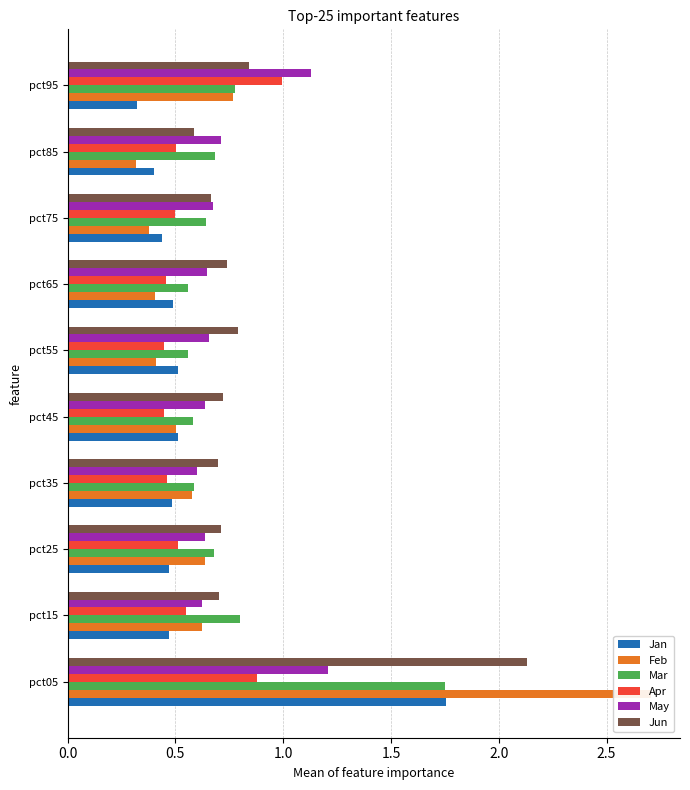

What is the difference between the maximum and minimum values in the Feb series?

2.4